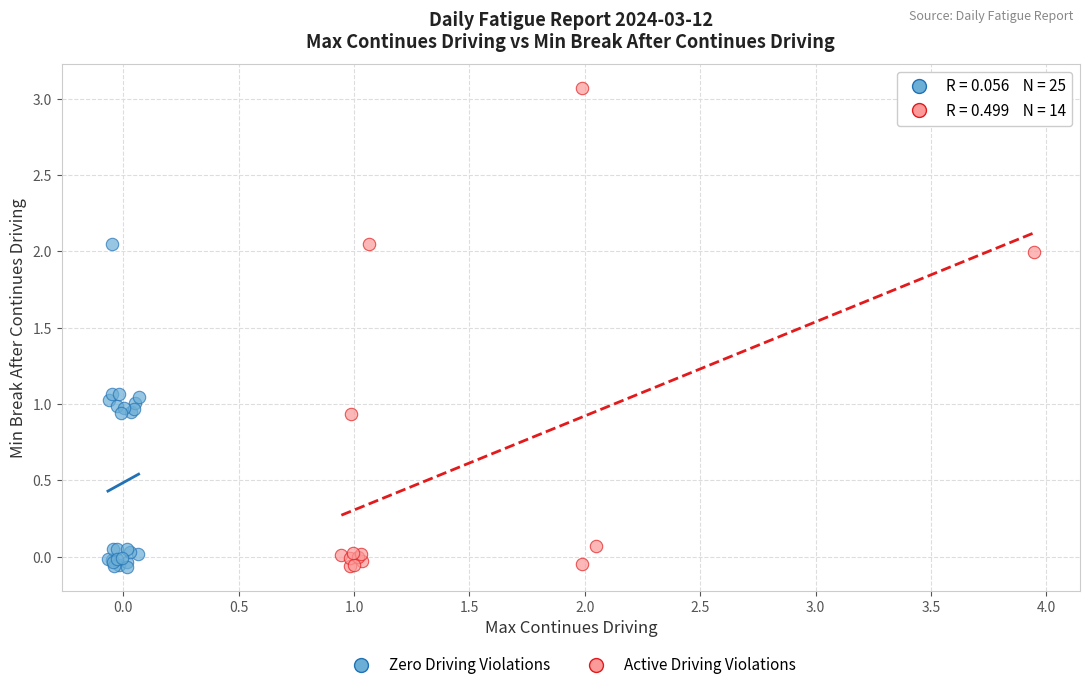

Which series reaches the maximum Y coordinate?

Active Driving Violations